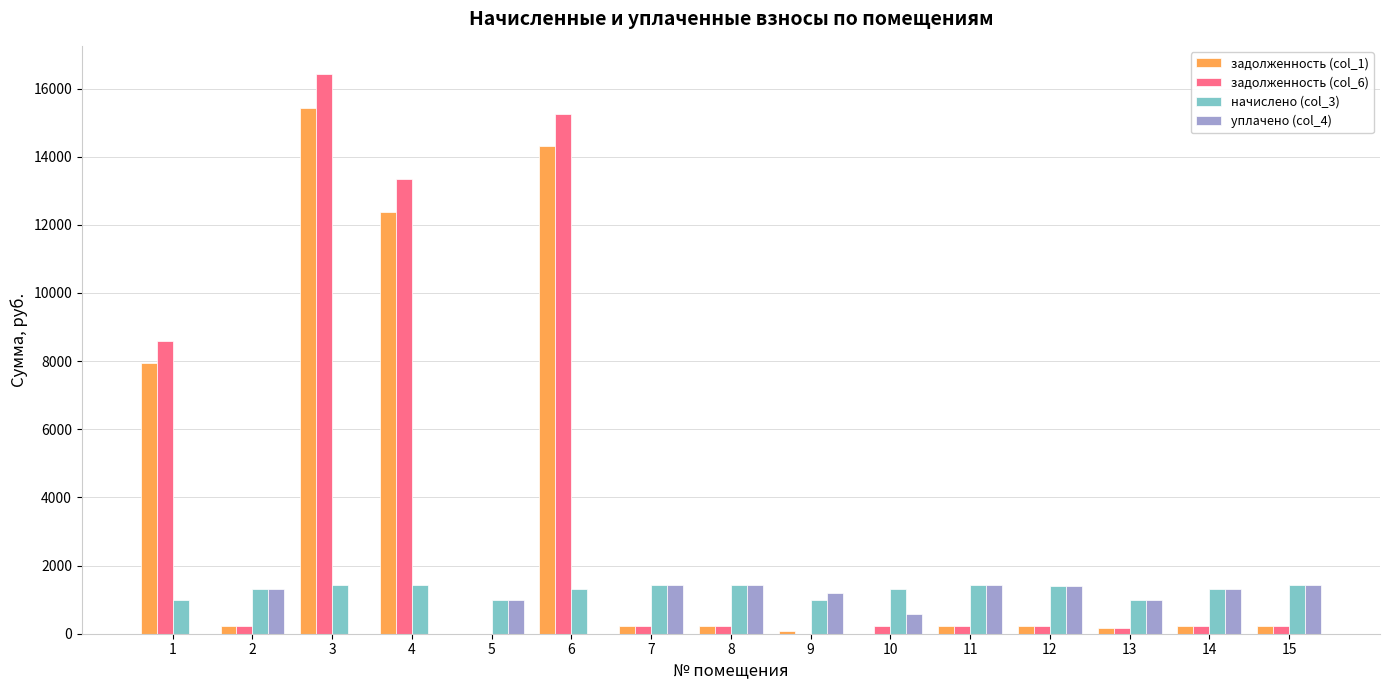

Which label corresponds to the largest value in the chart?

3